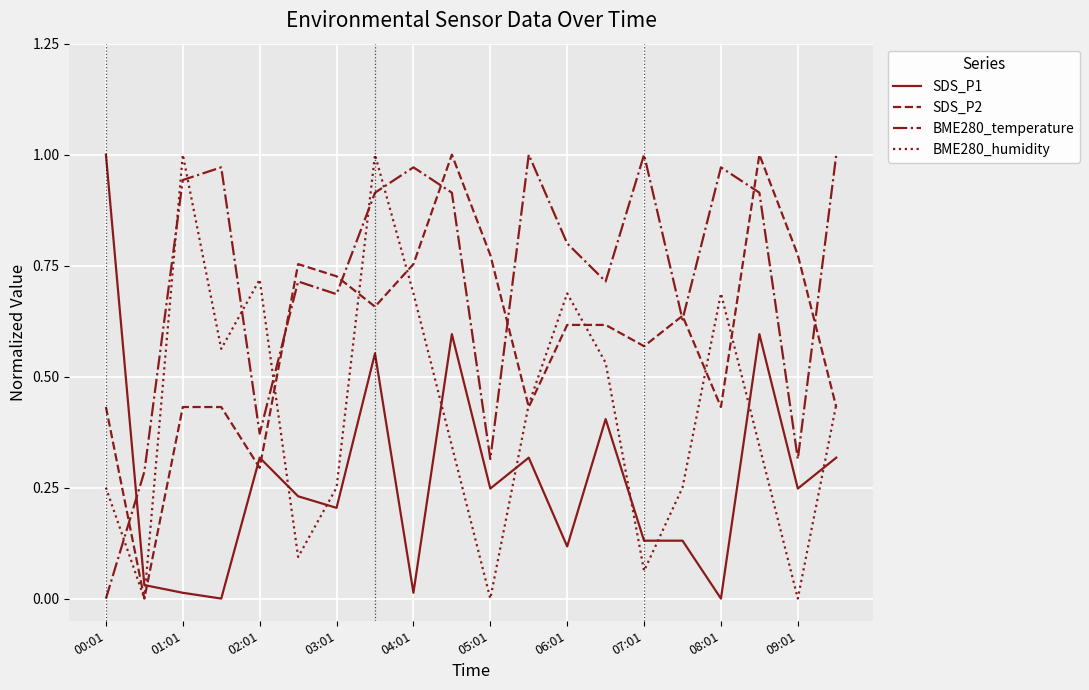

Which series has the largest total across all categories?

BME280_temperature